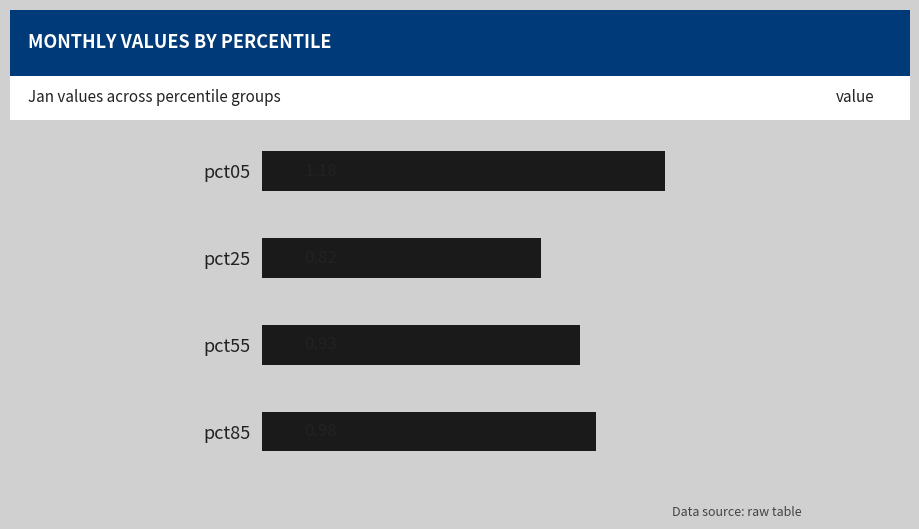

How many series are shown in this chart?

1